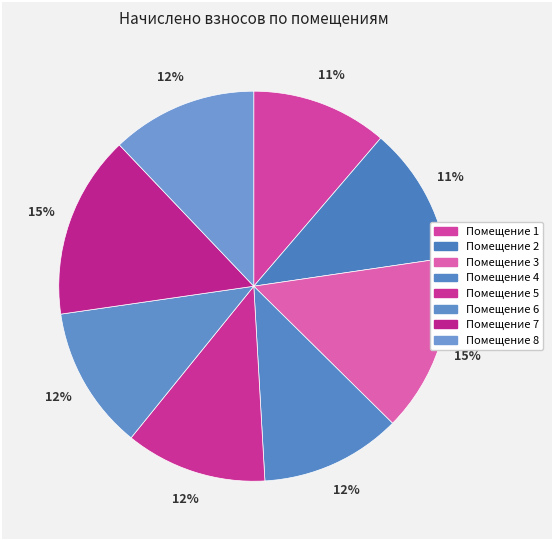

How many segments does this pie chart have?

8